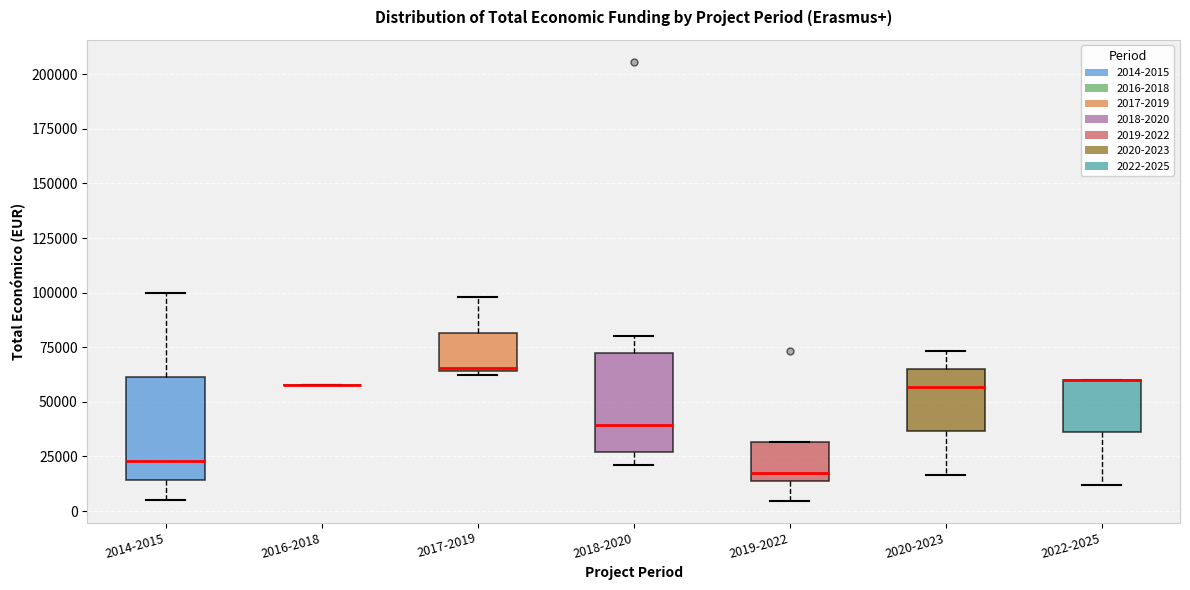

Reading left to right, read every box against the y-axis: the position of its median line, the range the box covers, and the ends of its whiskers. The values are not printed on the chart, so give them approximately, as read against the axis.

2014-2015: median 25000, box 15000 to 60000, whiskers 5000 to 100000
2016-2018: box collapsed to a line at 60000, whiskers 60000 to 60000
2017-2019: median 65000 (just above the box's lower edge), box 65000 to 80000, whiskers 60000 to 100000
2018-2020: median 40000, box 25000 to 70000, whiskers 20000 to 80000
2019-2022: median 15000 (just above the box's lower edge), box 15000 to 30000, whiskers 5000 to 30000
2020-2023: median 55000, box 35000 to 65000, whiskers 15000 to 75000
2022-2025: median 60000 (drawn on the box's upper edge), box 35000 to 60000, whiskers 10000 to 60000